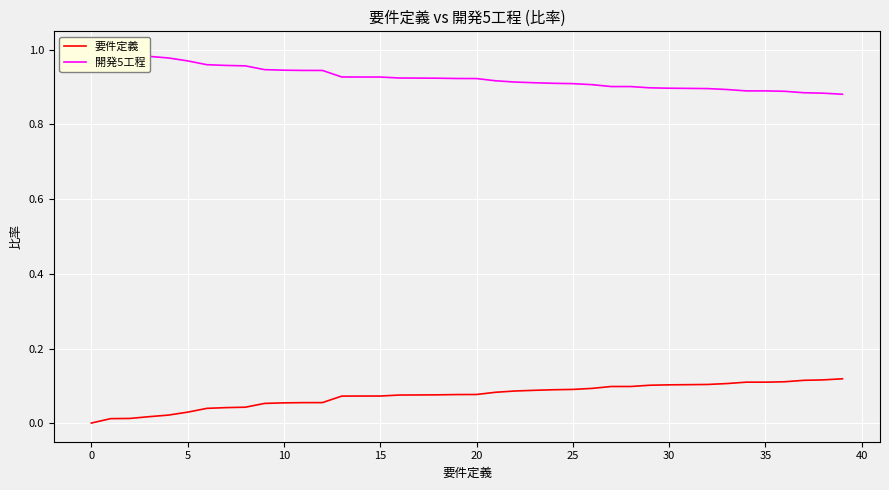

What is the sum of all 開発5工程 values?

37.0